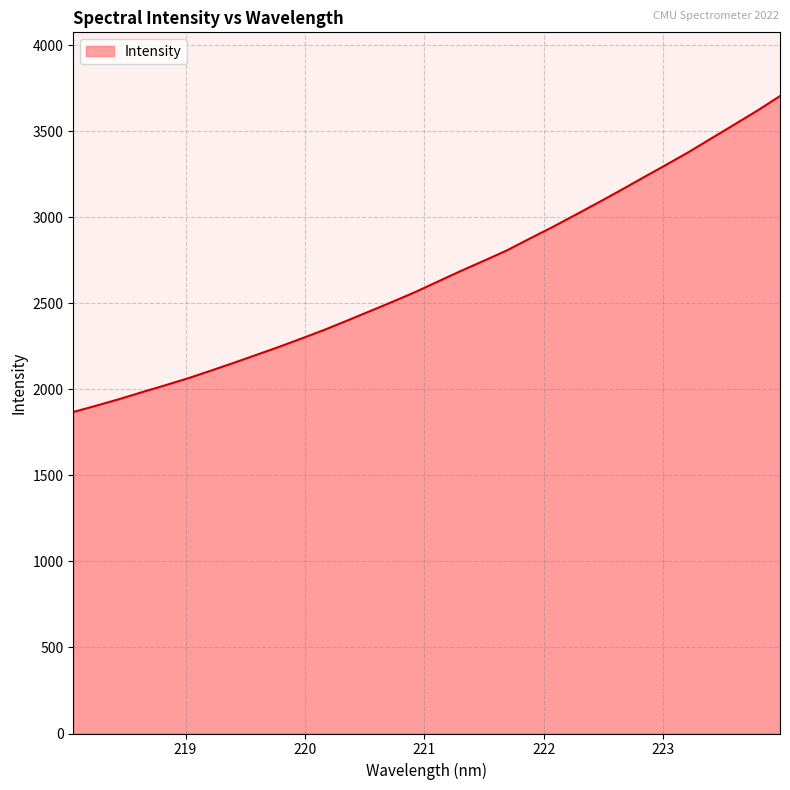

What is the minimum value shown in the chart?

1868.1